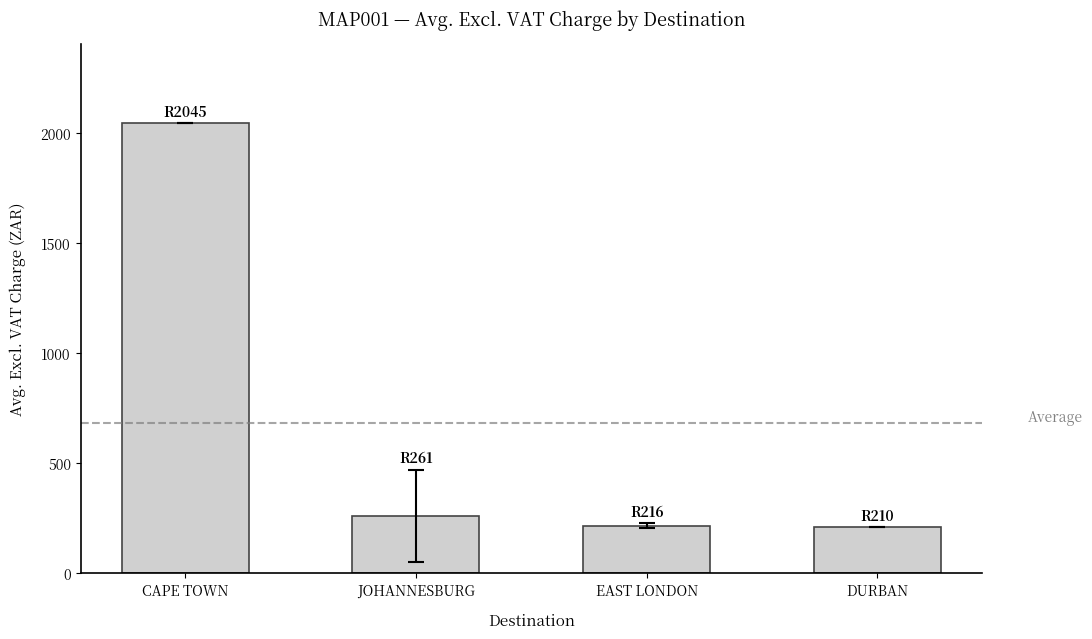

What position from the right is EAST LONDON?

2